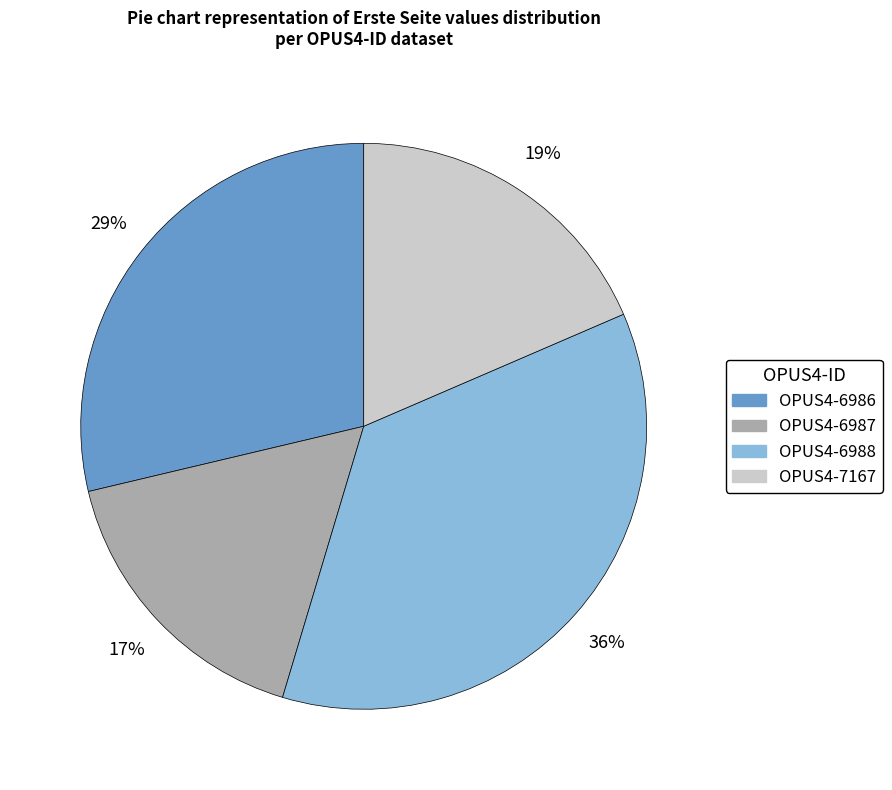

Does any single category account for the majority?

No